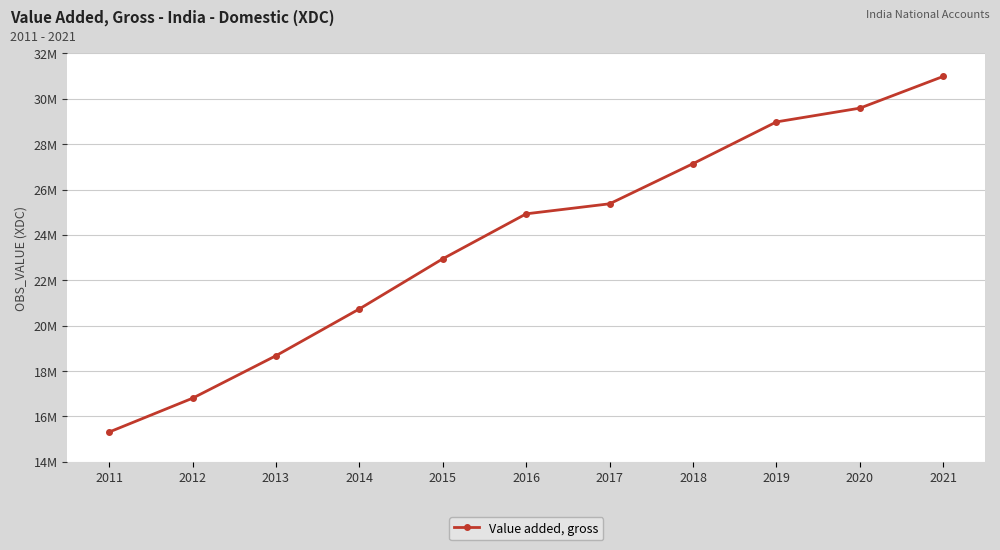

Is this an area chart (filled region under the line)?

No